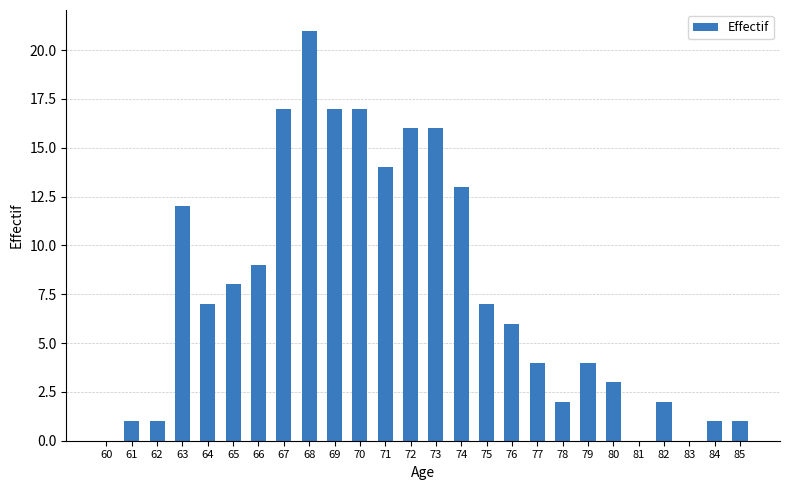

What is the ratio of the value at 66 to the value at 77?

2.2